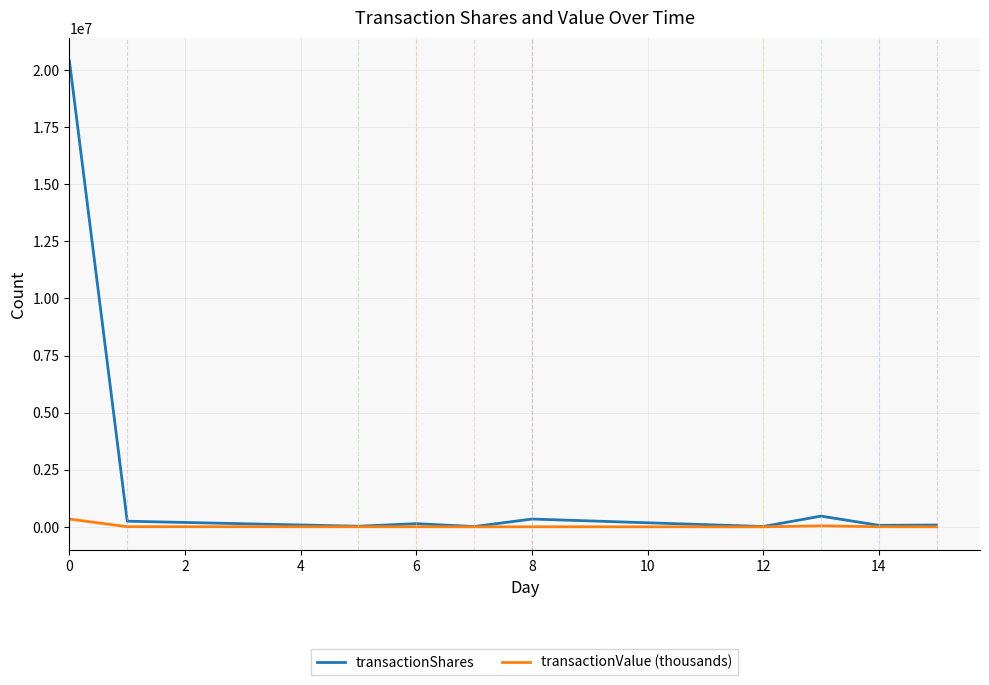

List the series in order of their peak value, highest first.

transactionShares, transactionValue (thousands)